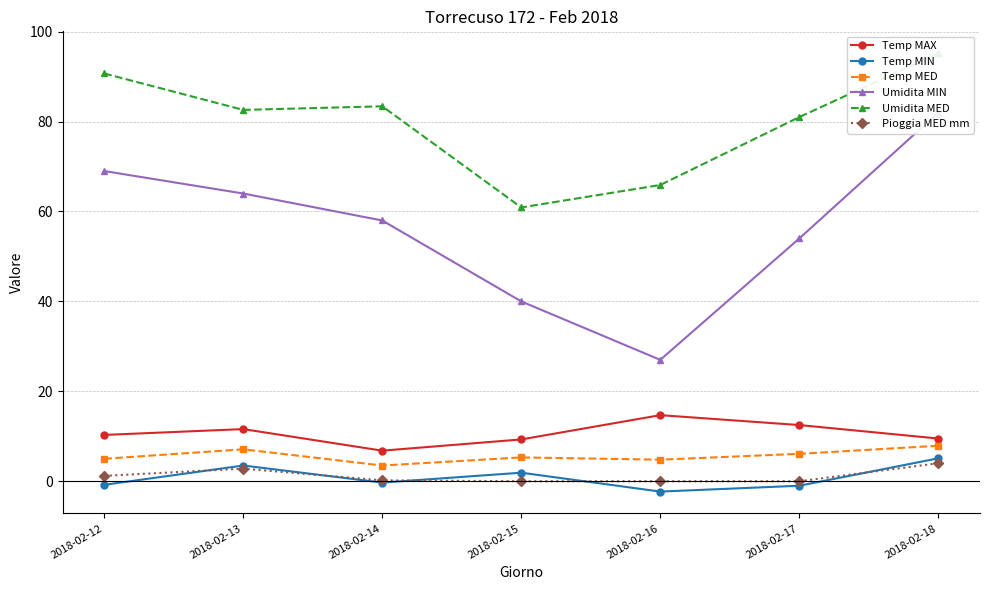

How many interior local valleys does the Temp MED series have?

2